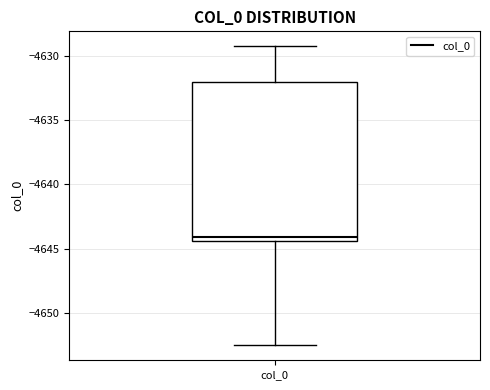

Where does the median line of the box for col_0 sit on the y-axis? The values are not printed on the chart, so give them approximately, as read against the axis.

-4644.0